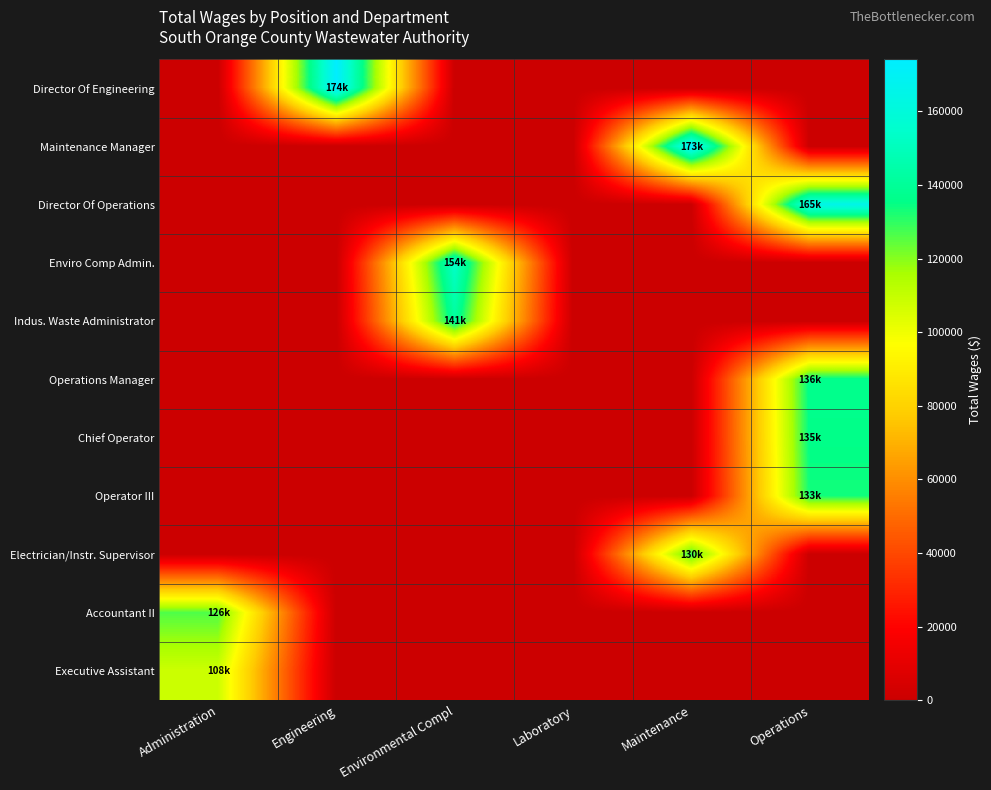

What is the difference between the highest and lowest values at Operations?

165722